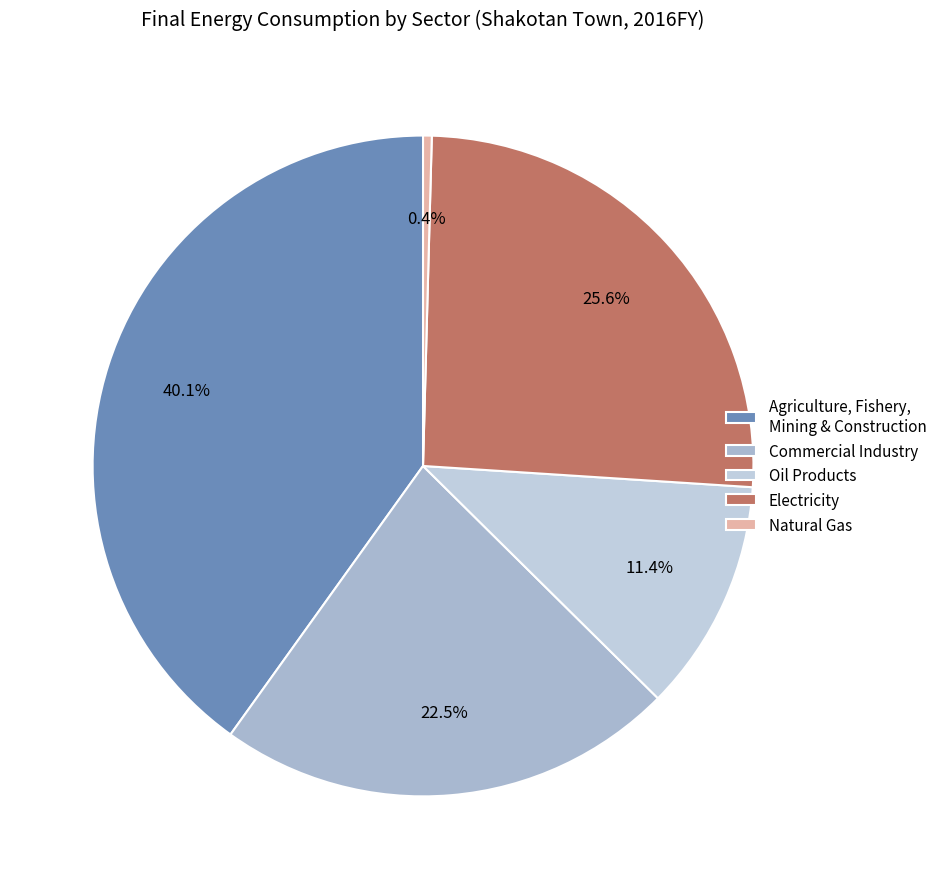

How many slices are in this pie chart?

5